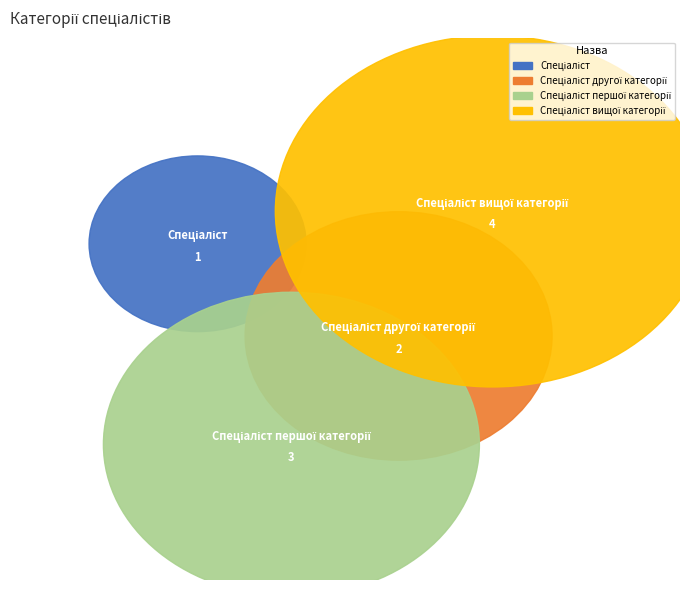

Is there any slice that represents more than half of the pie?

No